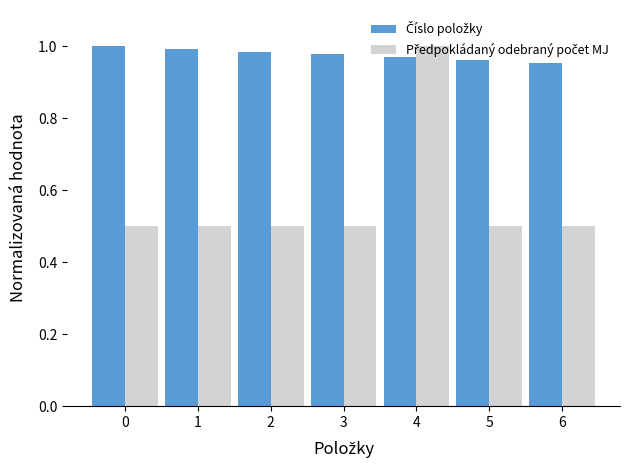

What is the total value across all series at 3?

1.5